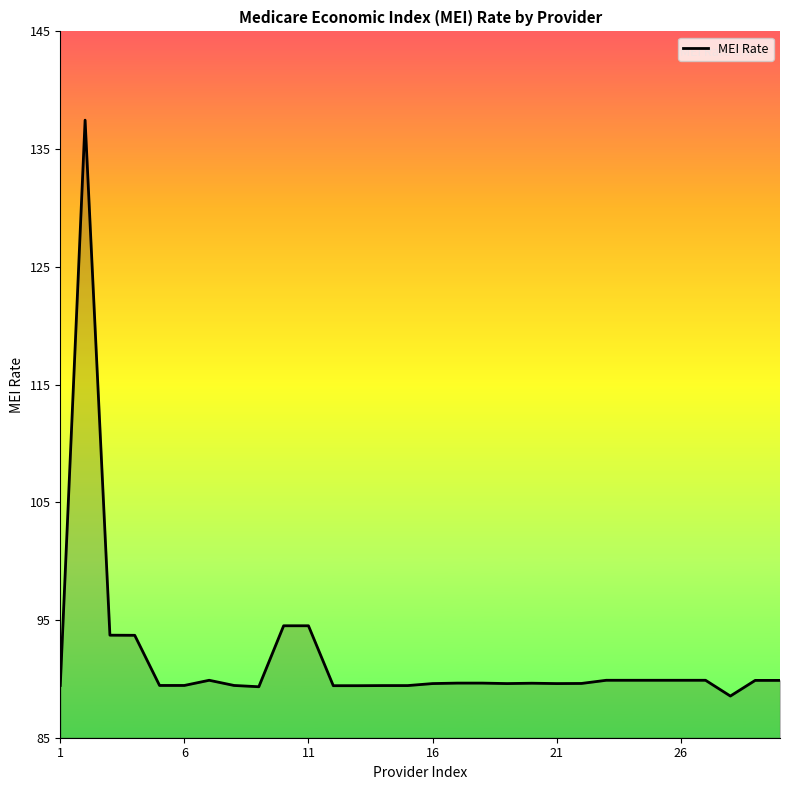

What is the greatest value displayed?

137.5